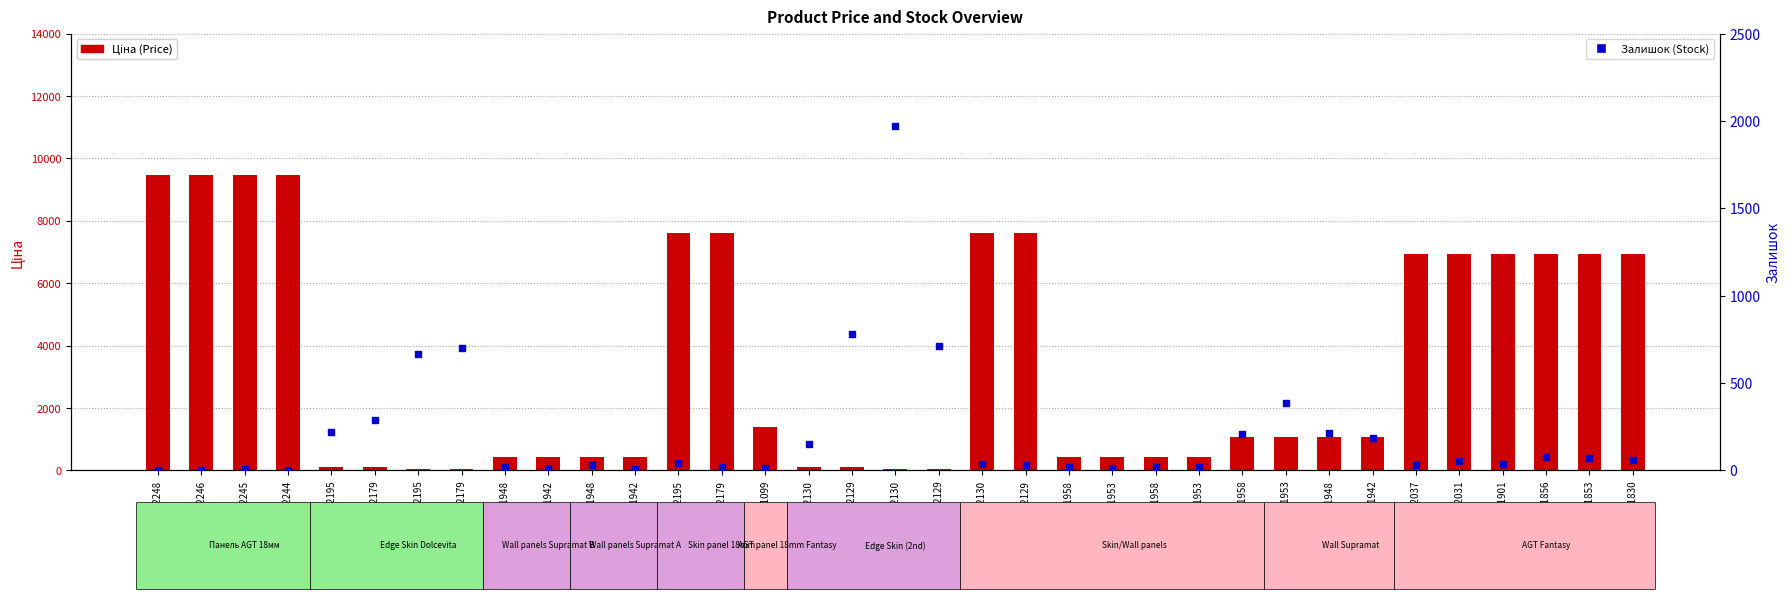

Which series reaches the maximum Y coordinate?

Ціна (Price)